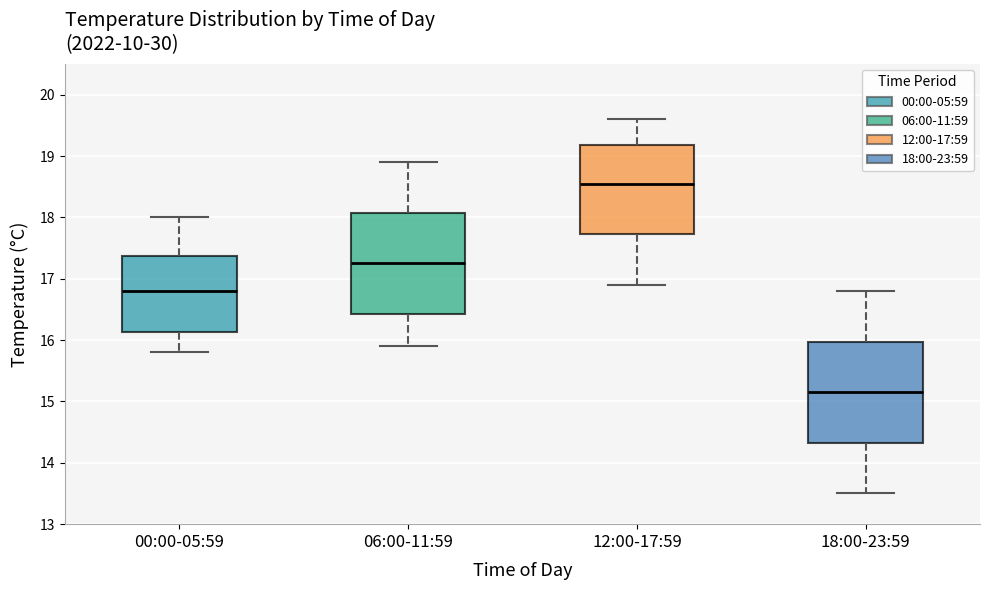

Reading left to right, read every box against the y-axis: the position of its median line, the range the box covers, and the ends of its whiskers. The values are not printed on the chart, so give them approximately, as read against the axis.

00:00-05:59: median 16.8, box 16.1 to 17.4, whiskers 15.8 to 18.0
06:00-11:59: median 17.3, box 16.4 to 18.1, whiskers 15.9 to 18.9
12:00-17:59: median 18.6, box 17.7 to 19.2, whiskers 16.9 to 19.6
18:00-23:59: median 15.2, box 14.3 to 16.0, whiskers 13.5 to 16.8